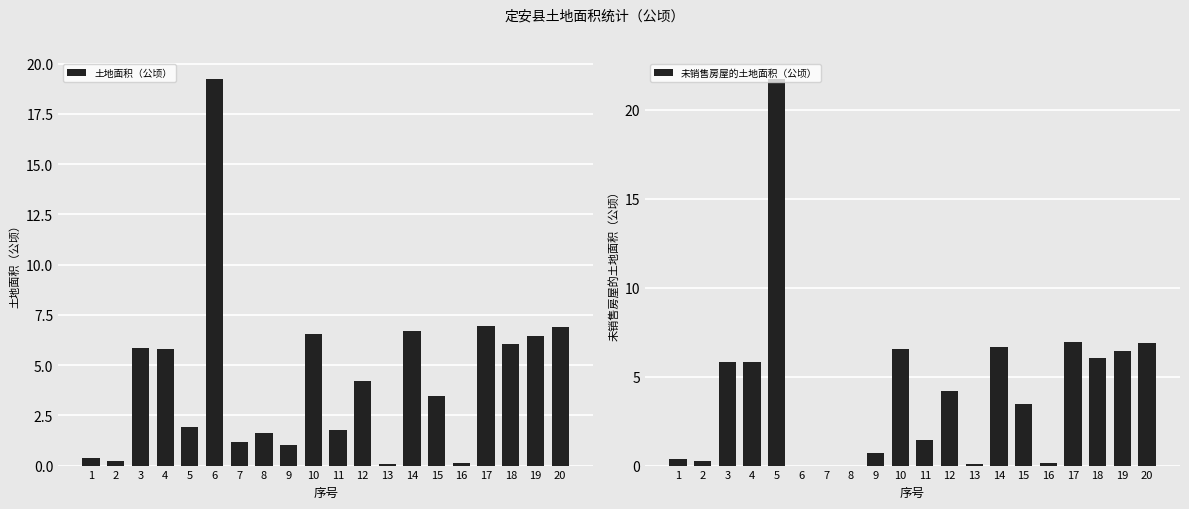

Which category has the lowest value across all series?

6